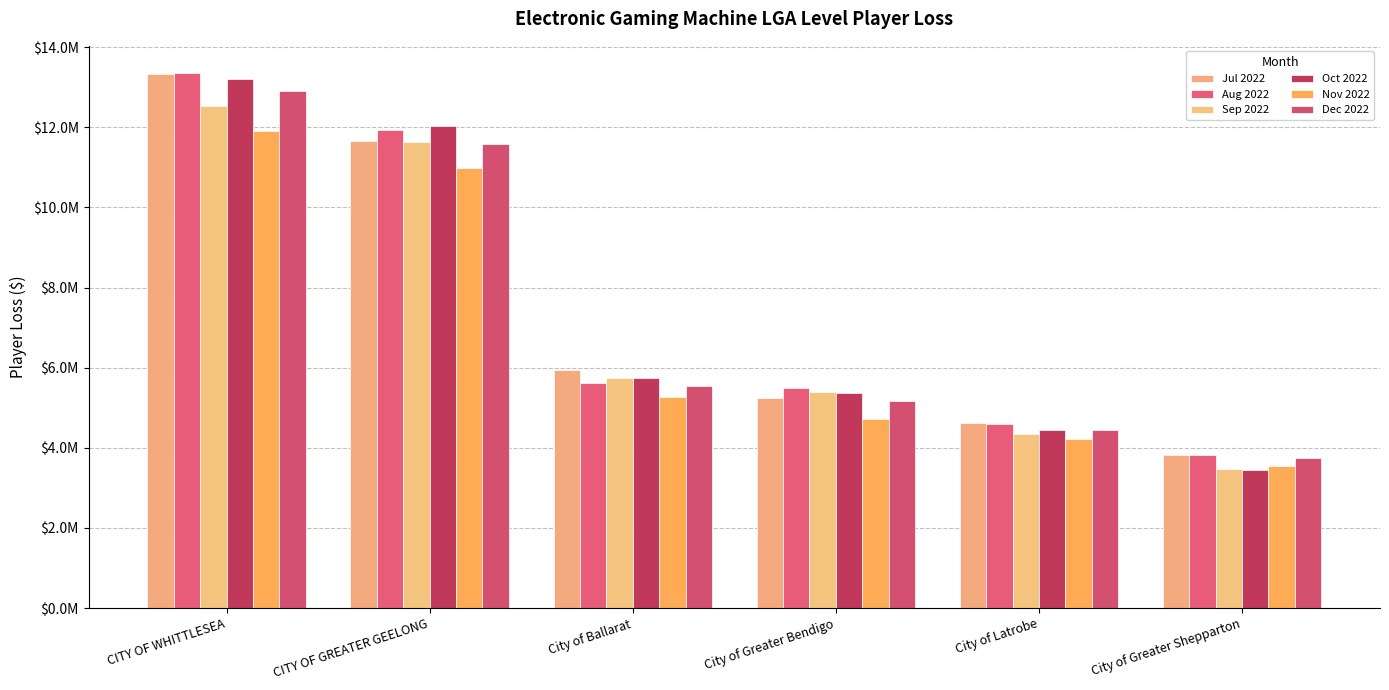

Are the bars grouped side by side (vs. stacked)?

Yes